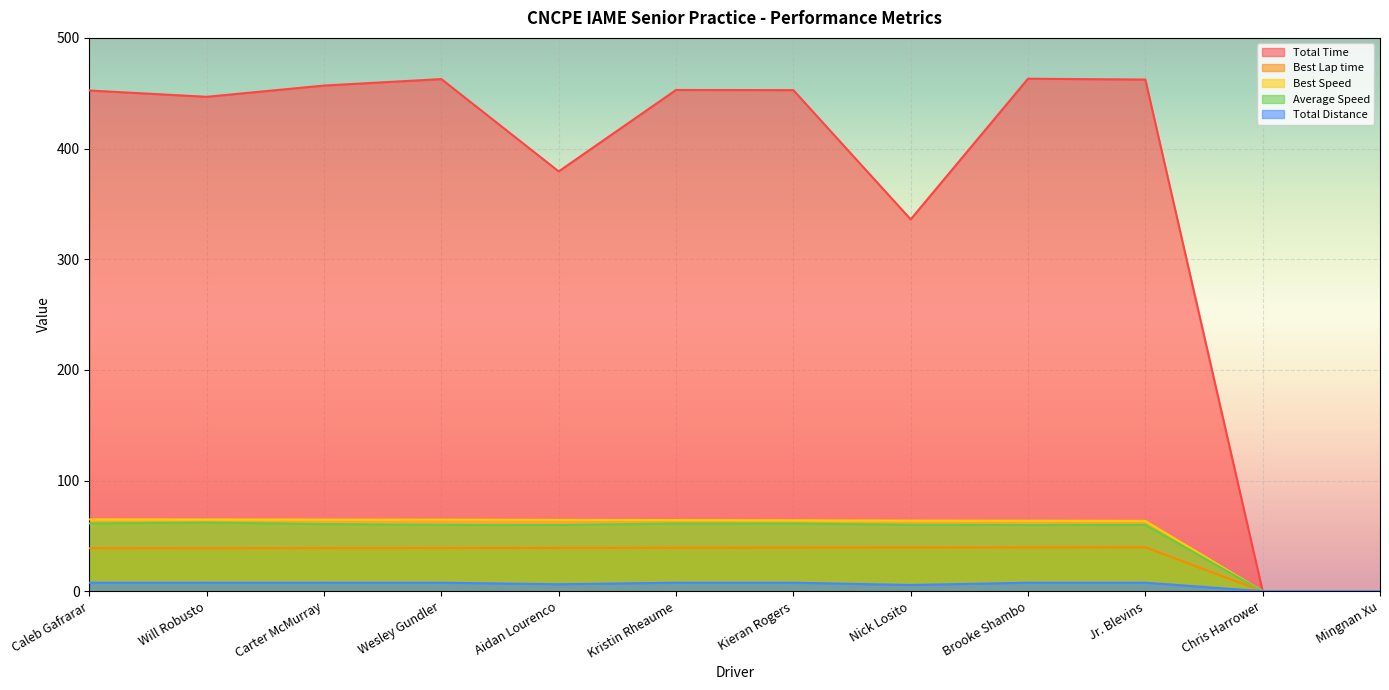

Which has a higher value, Kristin Rheaume or Kieran Rogers?

Kristin Rheaume